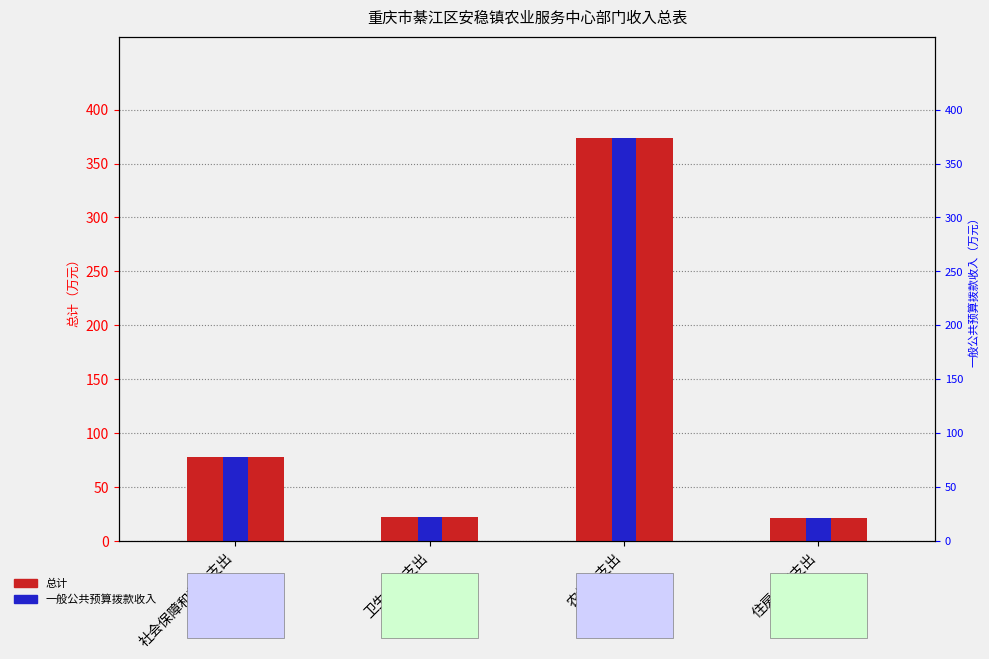

How many values in the 总计 series exceed 77?

2